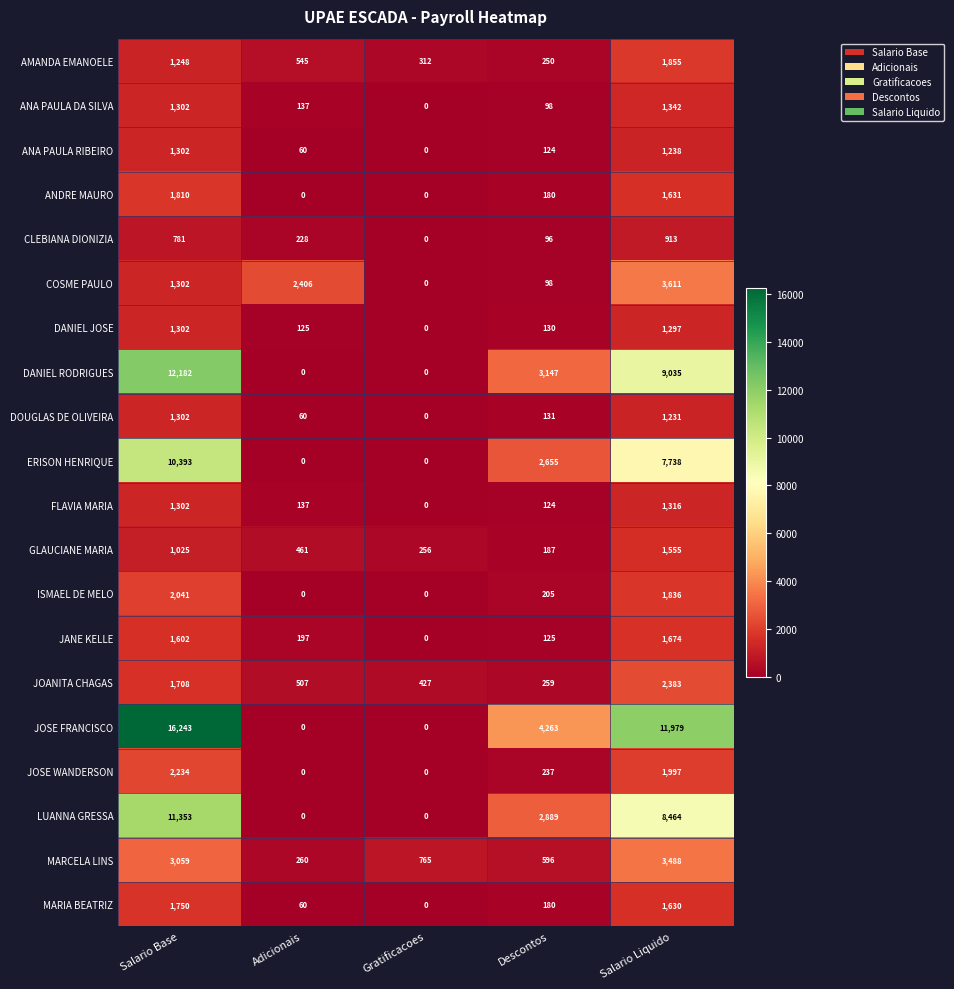

What is the highest value of the CLEBIANA DIONIZIA series?

913